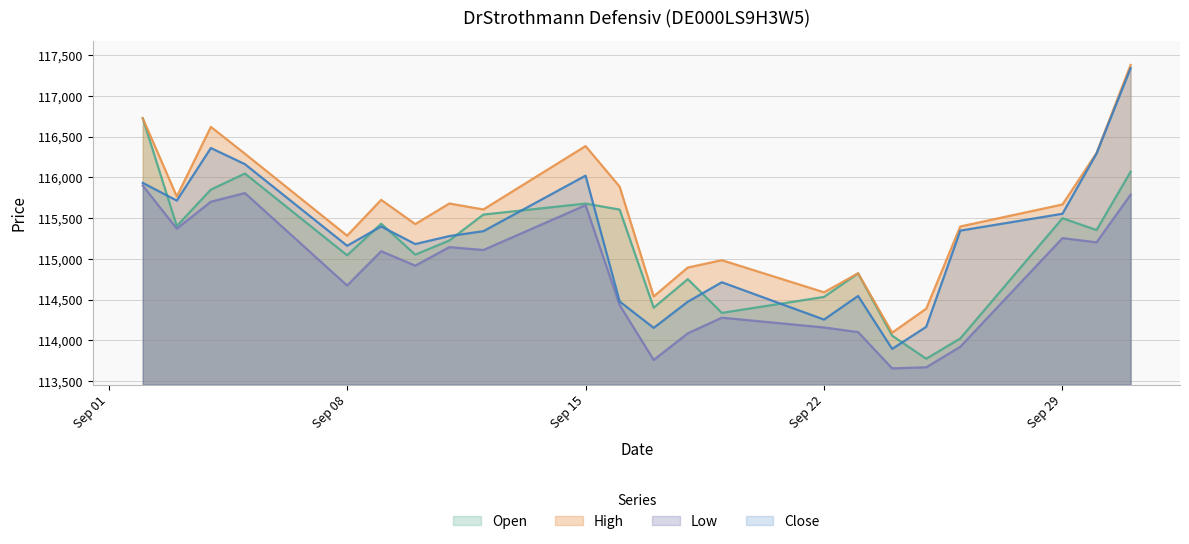

Does the chart have visible grid lines?

Yes